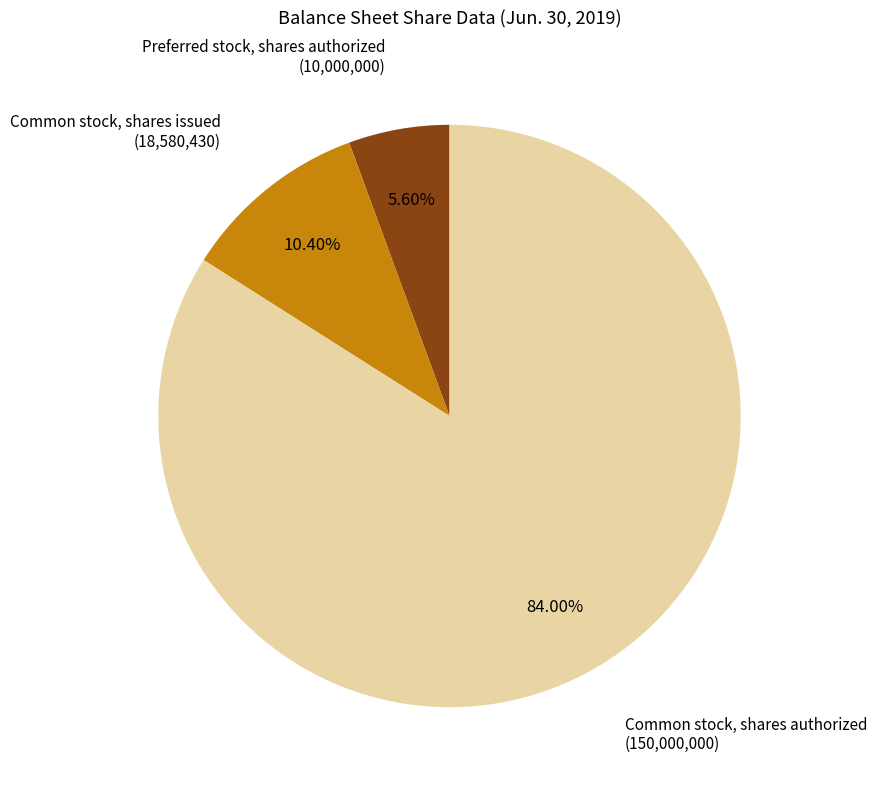

Count the number of slices in the pie.

3